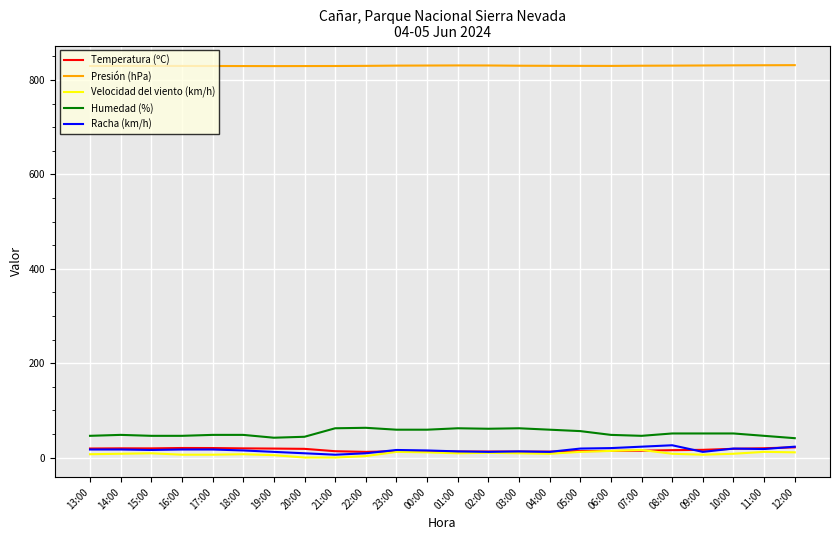

True or false: Humedad (%) and Presión (hPa) cross at least once.

False